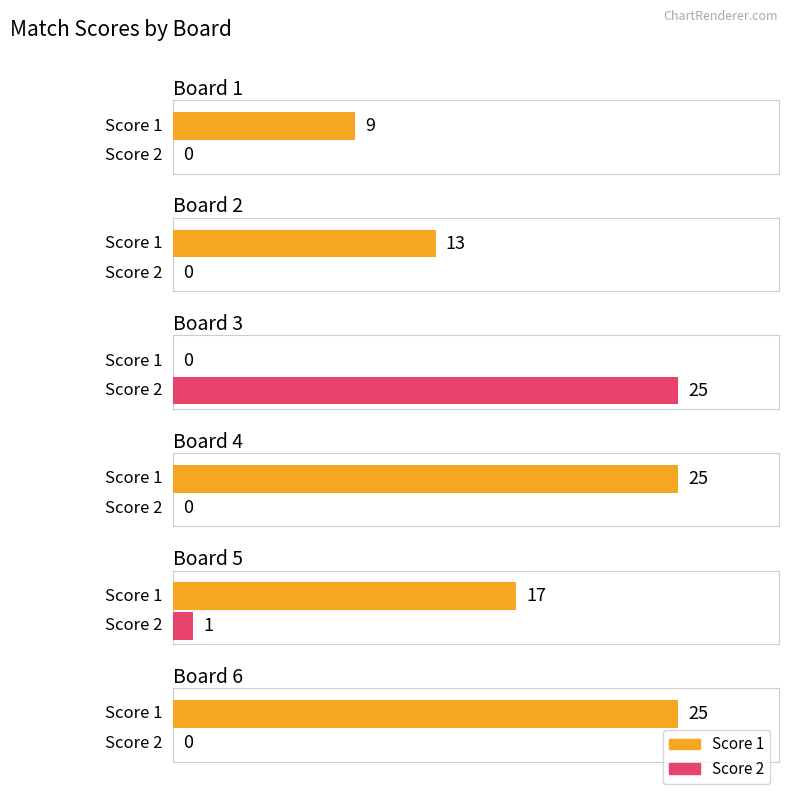

List the series in order of their peak value, lowest first.

Score 1, Score 2